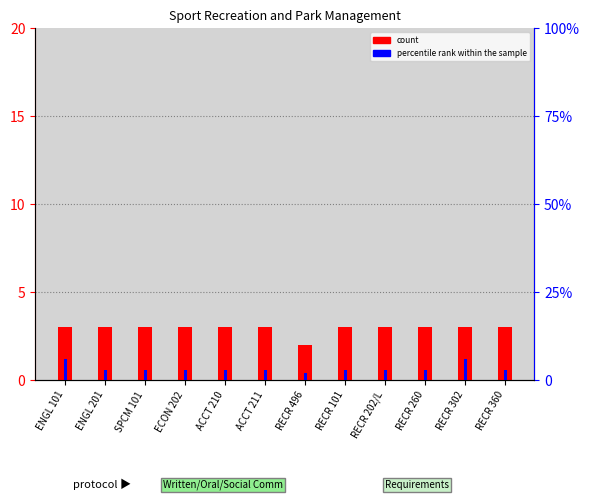

What is the minimum value for percentile rank within the sample?

2